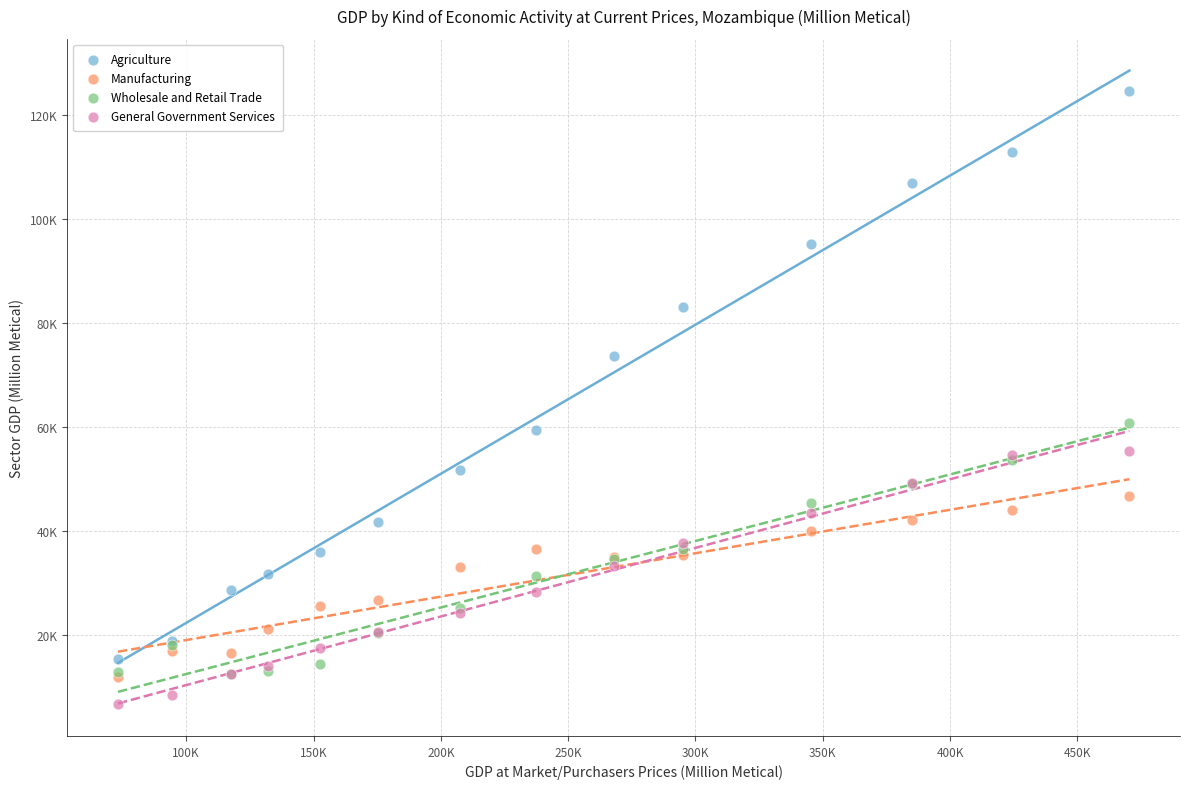

Which series reaches the maximum Y coordinate?

Agriculture